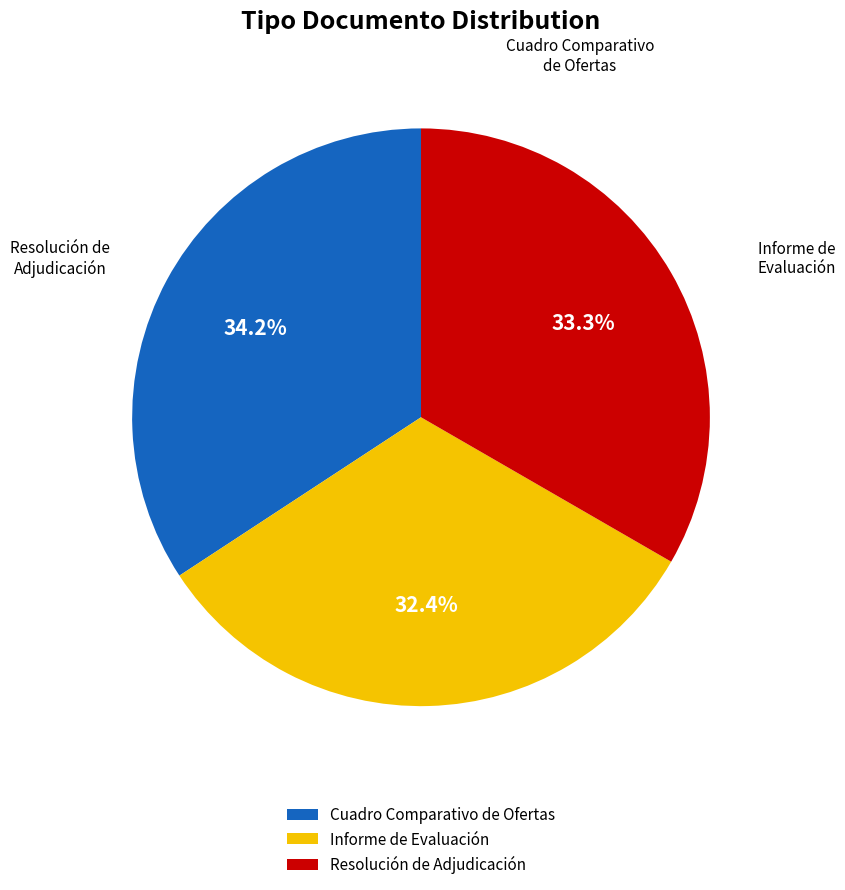

To the nearest percent, what is the difference between the largest and smallest slice percentages?

2%